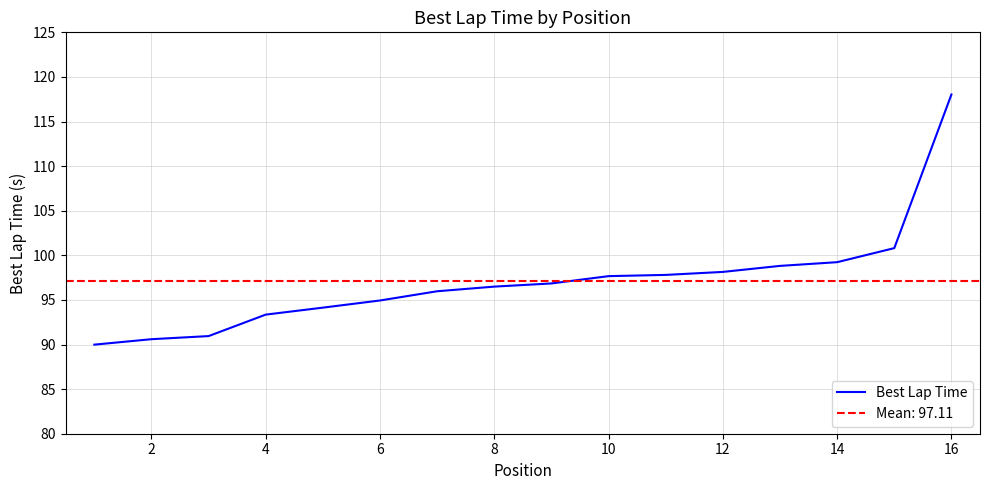

The value of Best Lap Time at 8 is 96.5. True or false?

True